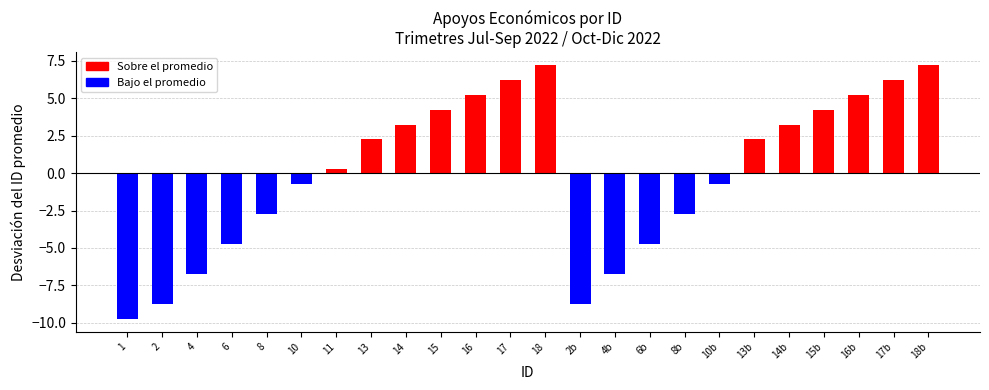

Where does the data first go above 2?

13